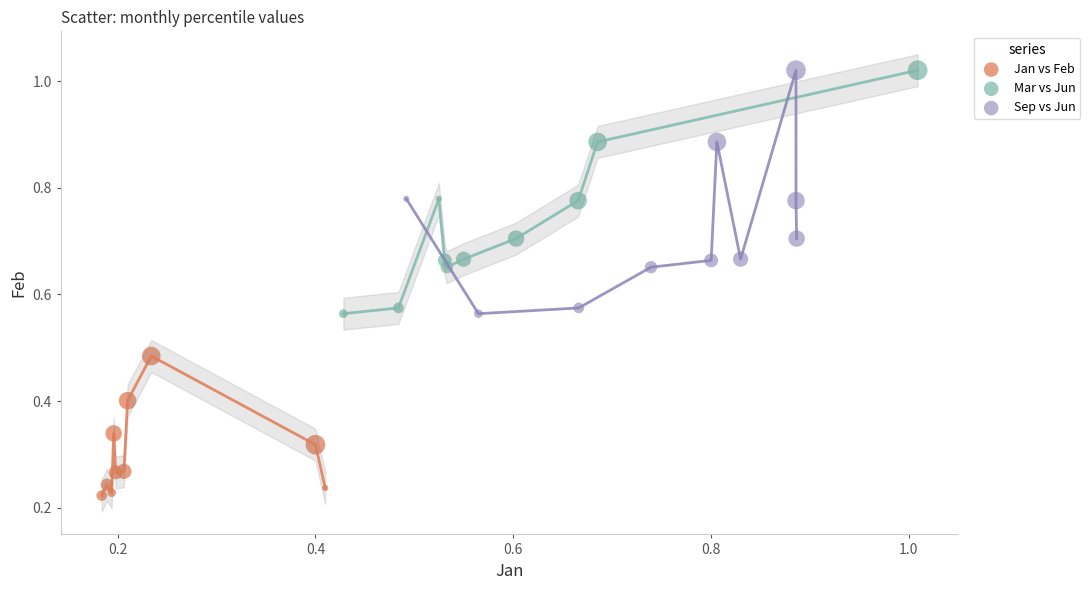

Which series contains the lowest Y value?

Jan vs Feb